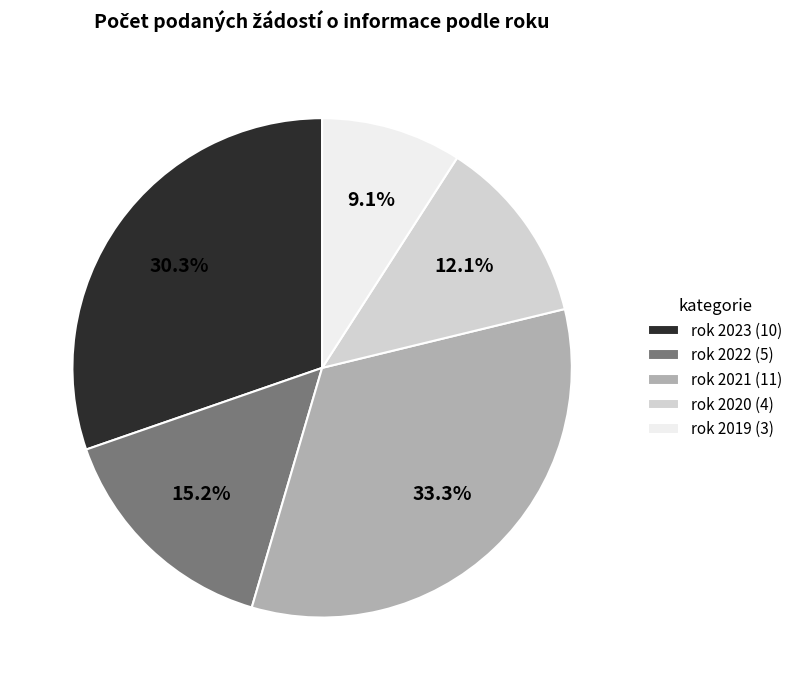

Count the number of slices in the pie.

5